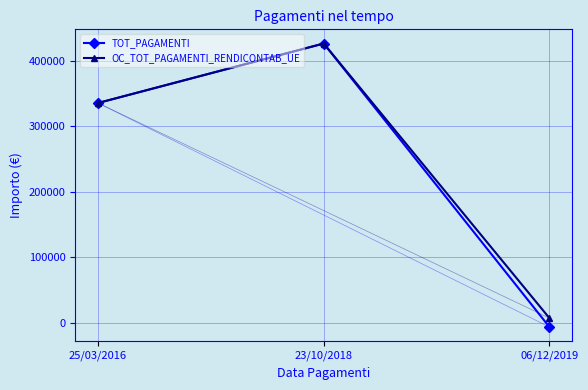

Rank the series by their average value, from highest to lowest.

OC_TOT_PAGAMENTI_RENDICONTAB_UE, TOT_PAGAMENTI